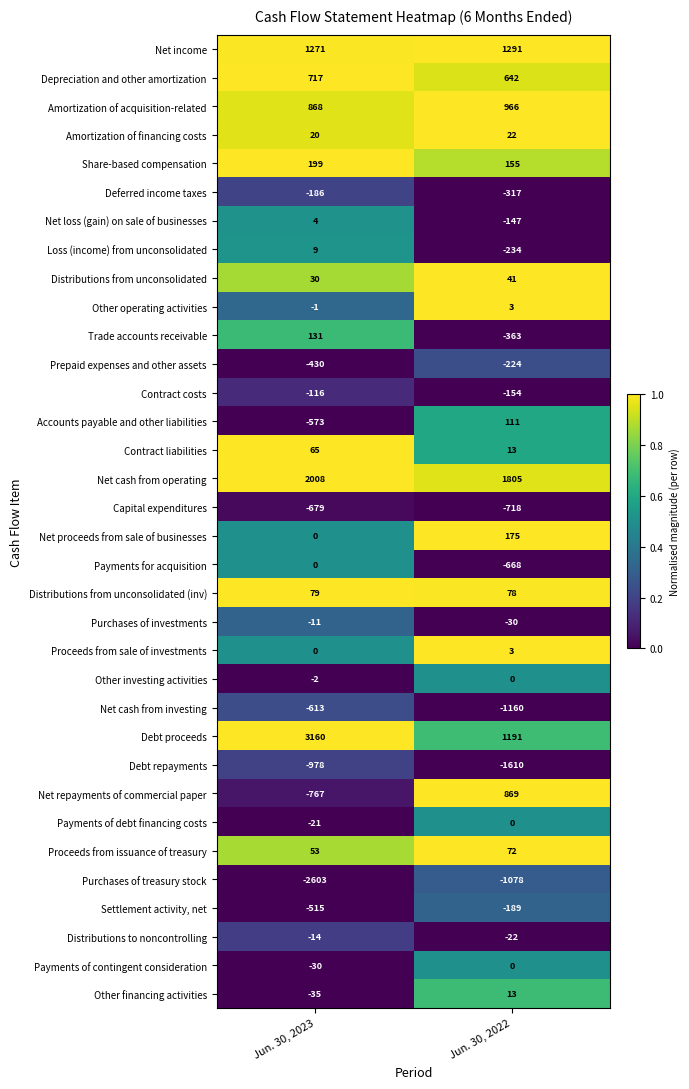

What is the total value across all series at Jun. 30, 2022?

536